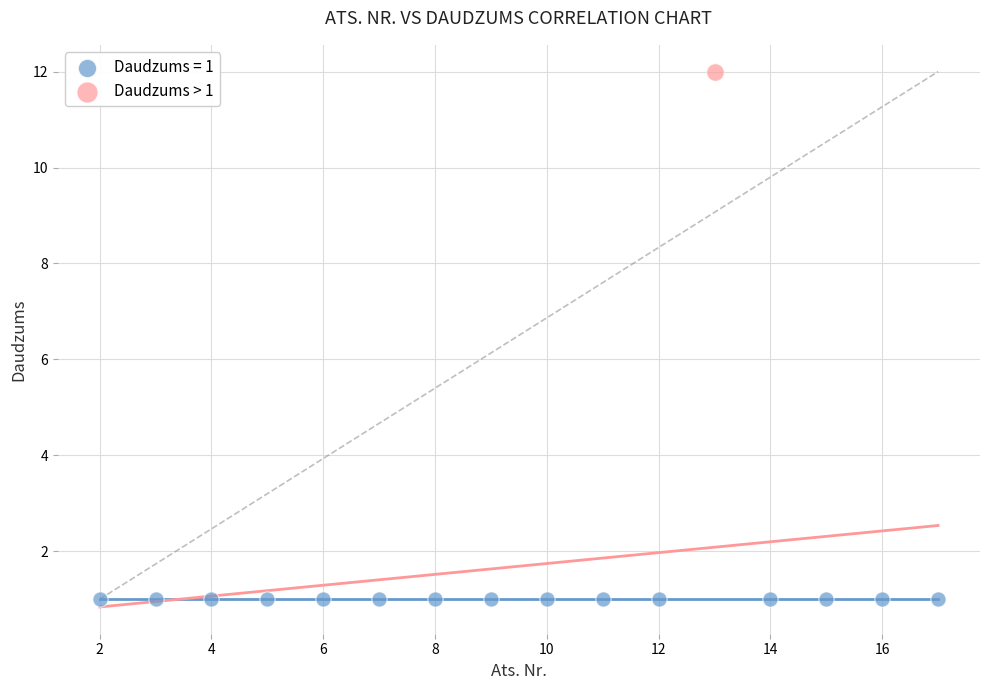

What are all the series names shown in the legend?

Daudzums = 1, Daudzums > 1